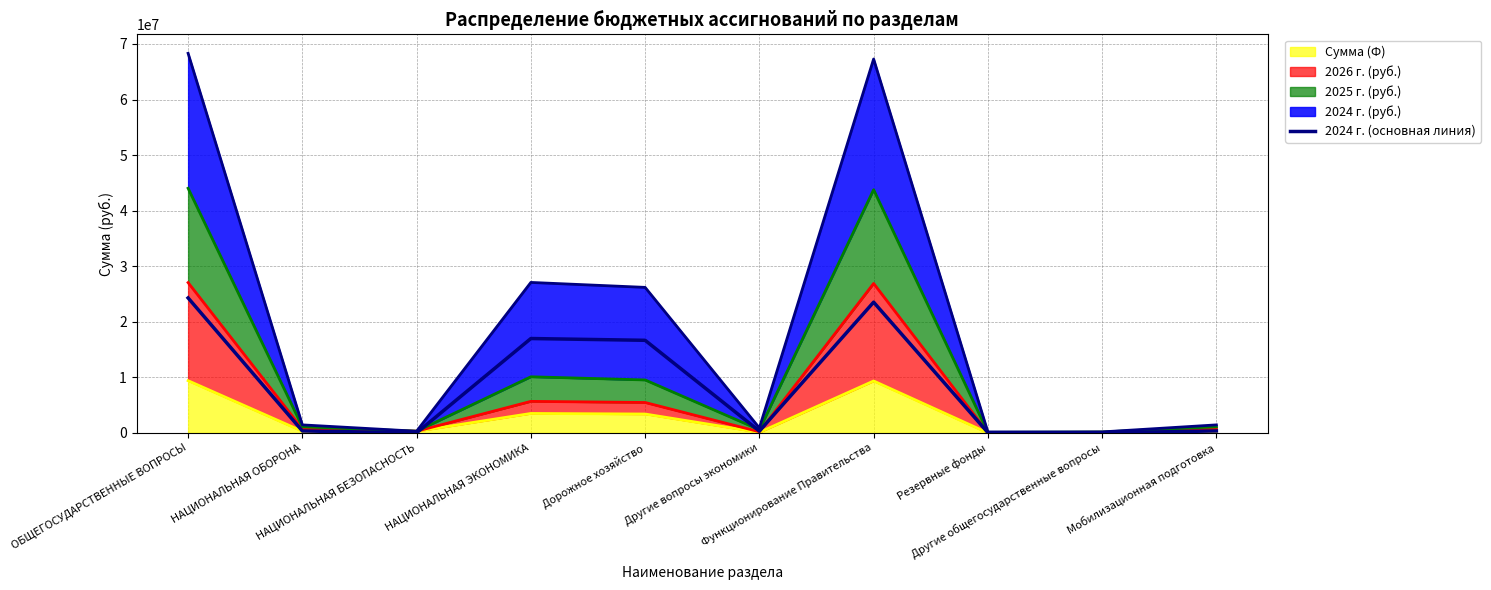

List the labels in order of value, largest first.

ОБЩЕГОСУДАРСТВЕННЫЕ ВОПРОСЫ, Функционирование Правительства, НАЦИОНАЛЬНАЯ ЭКОНОМИКА, Дорожное хозяйство, НАЦИОНАЛЬНАЯ ОБОРОНА, Мобилизационная подготовка, Другие вопросы экономики, Резервные фонды, Другие общегосударственные вопросы, НАЦИОНАЛЬНАЯ БЕЗОПАСНОСТЬ